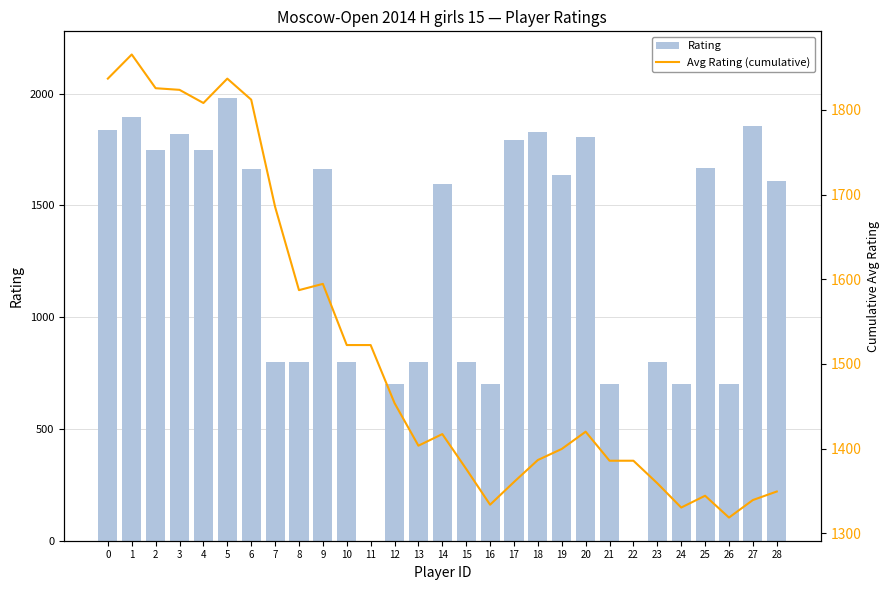

Which series has the widest spread of values?

Rating